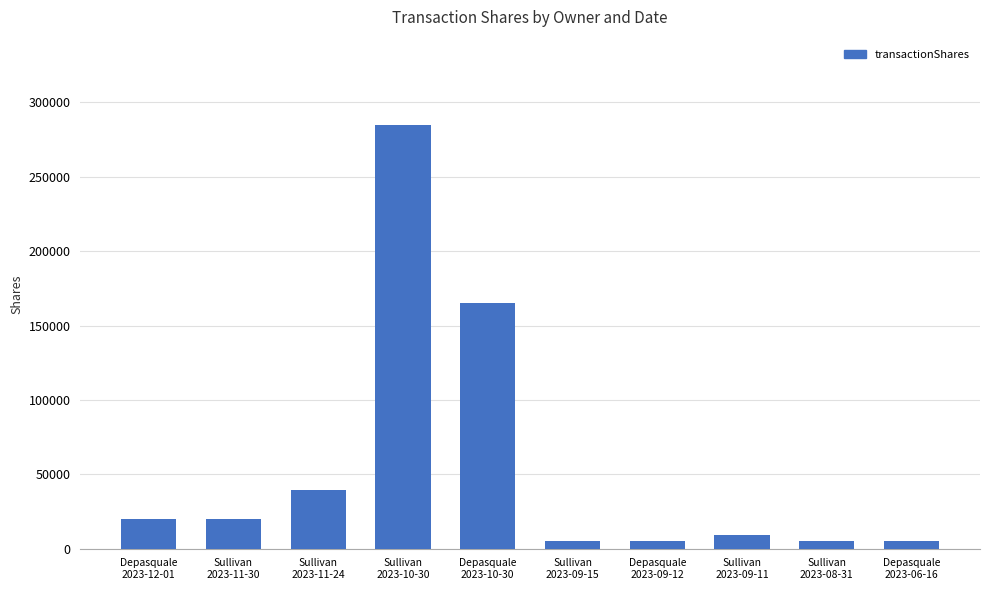

What is the label of the 1st bar from the right?

Depasquale
2023-06-16